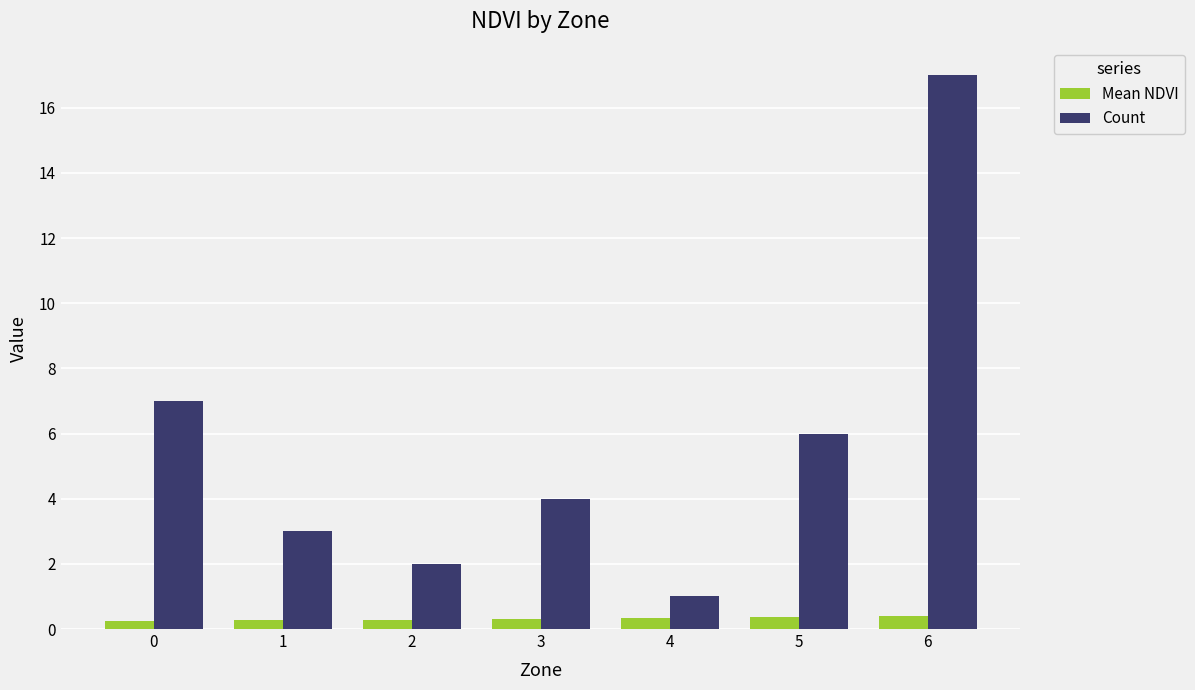

What is the spread (max minus min) of values at 5?

5.6